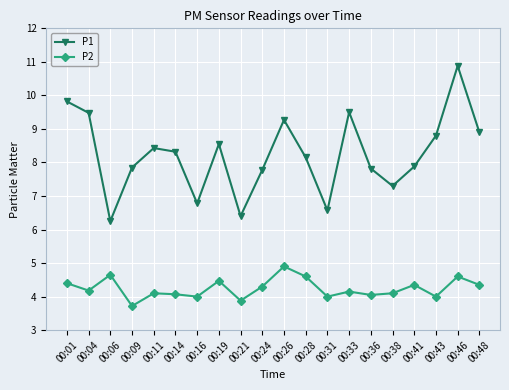

How many interior local peaks does the P1 series have?

5